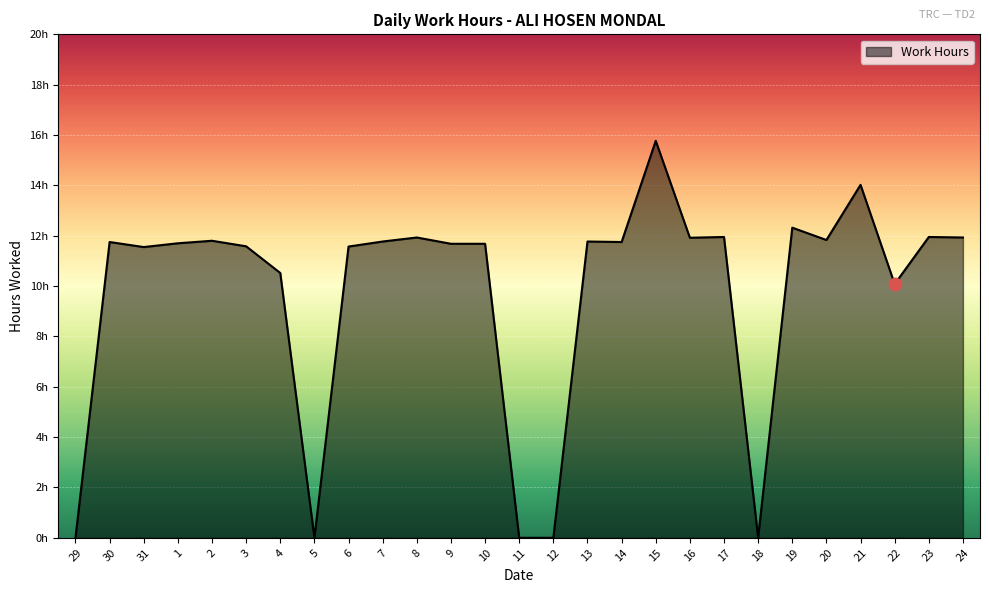

Does the chart have visible grid lines?

Yes